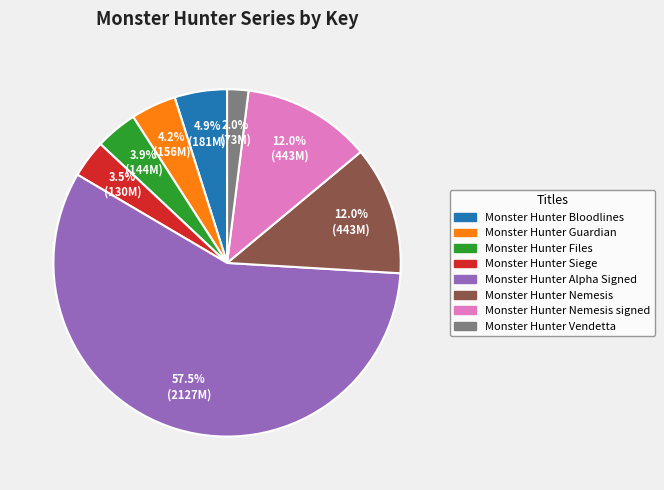

Which has a higher value, Monster Hunter Siege or Monster Hunter Nemesis signed?

Monster Hunter Nemesis signed